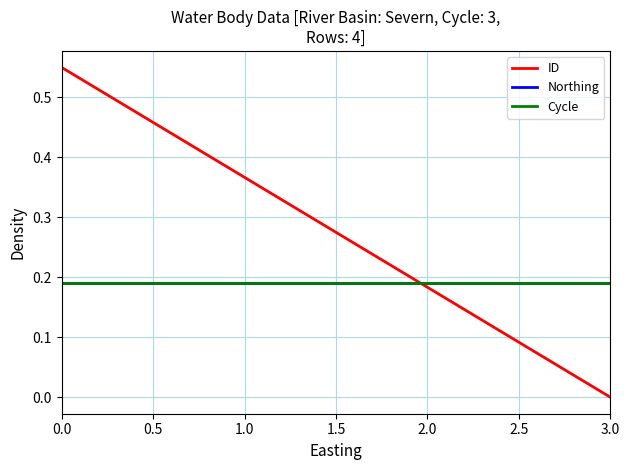

List the series in order of their peak value, lowest first.

Northing, Cycle, ID